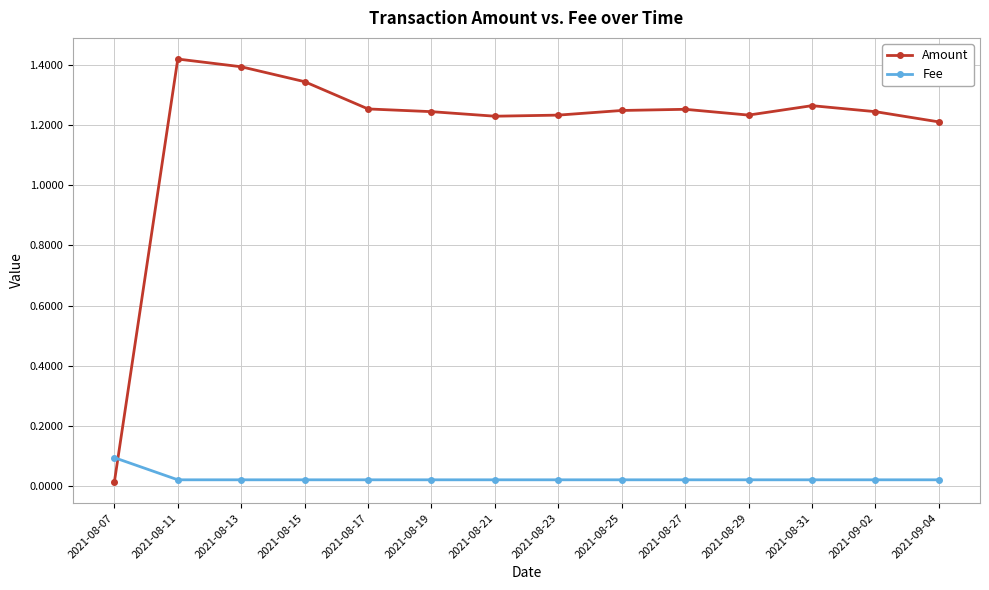

The Fee series shows 0.1 at 2021-08-07. True or false?

True